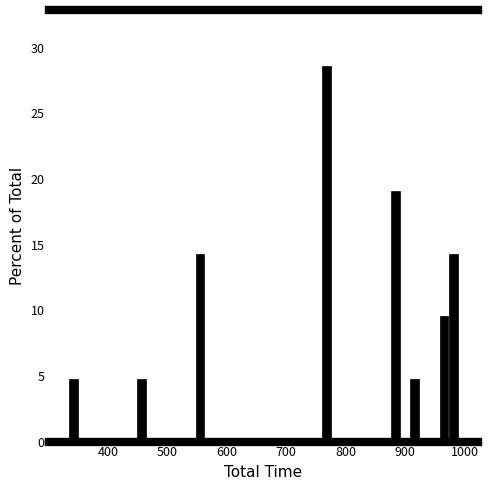

Read against the x-axis, roughly where is the centre of the tallest bar?

770